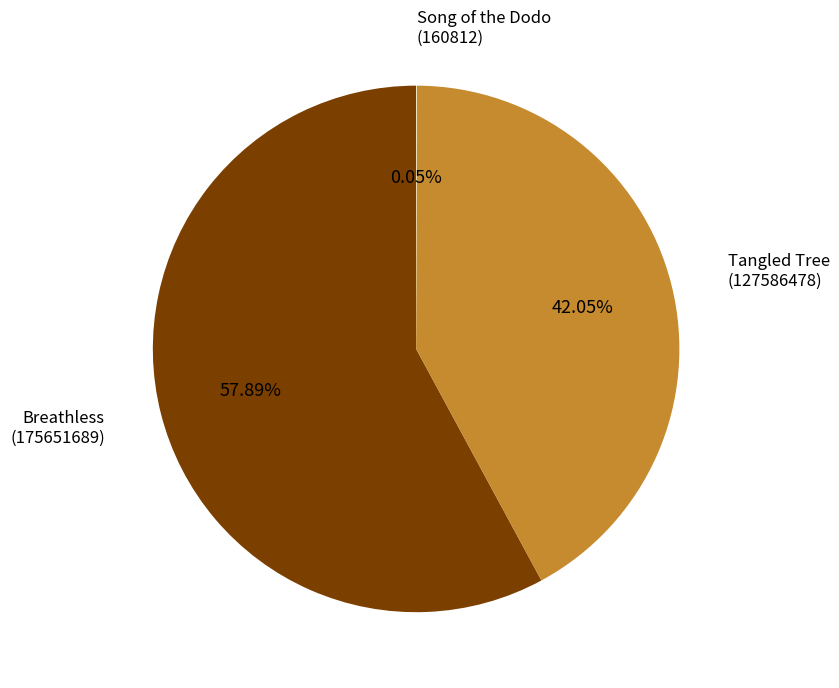

Which slice represents more than half of the pie?

Breathless (175651689)